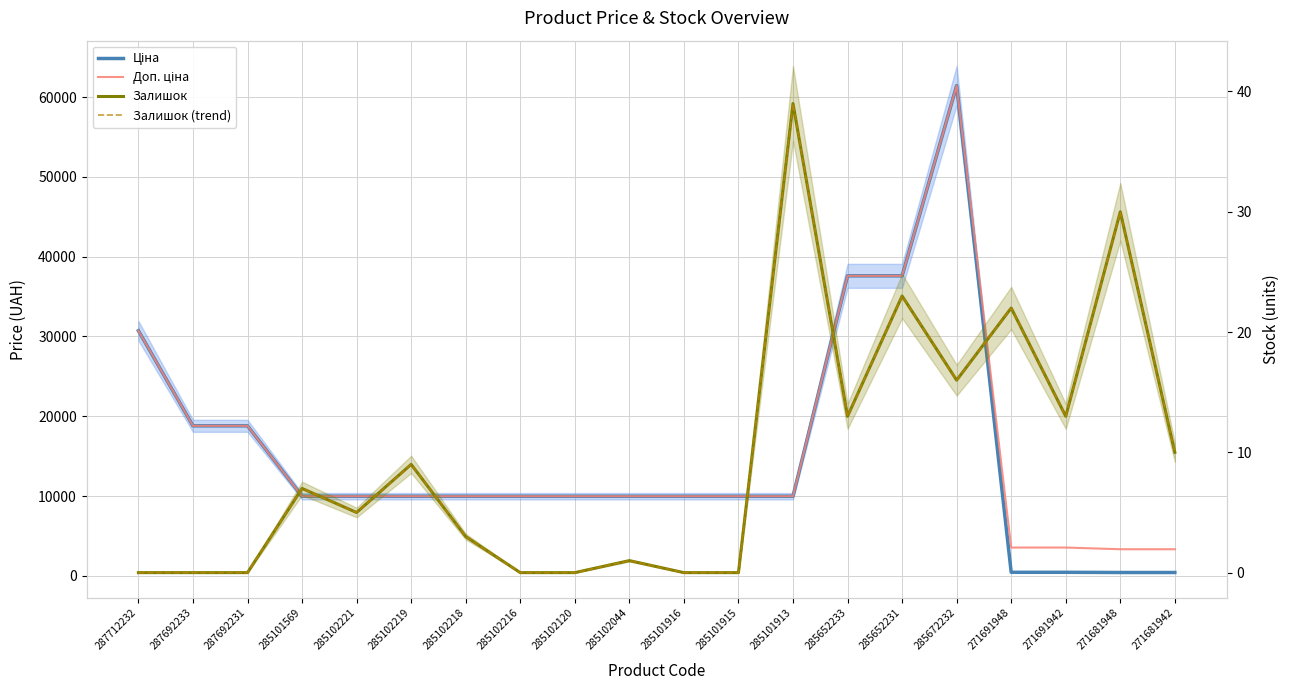

True or false: Ціна has a value of 9975.0 at 285101916.

True